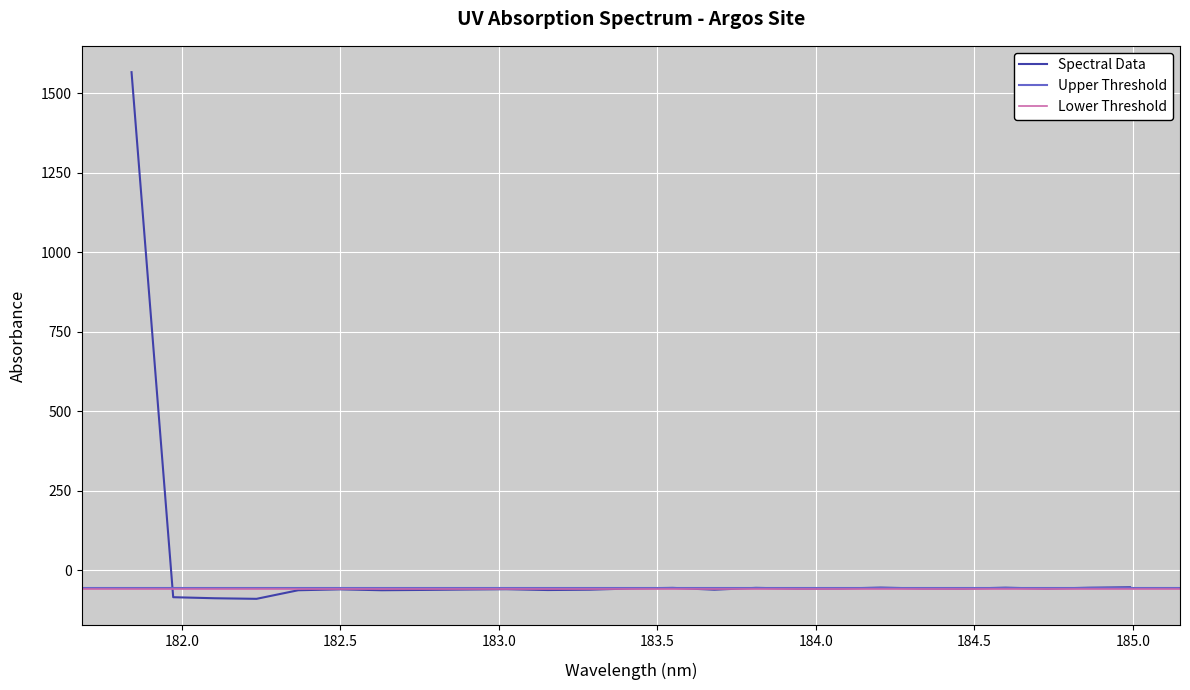

What is the lowest value of the Spectral Data series?

-89.5